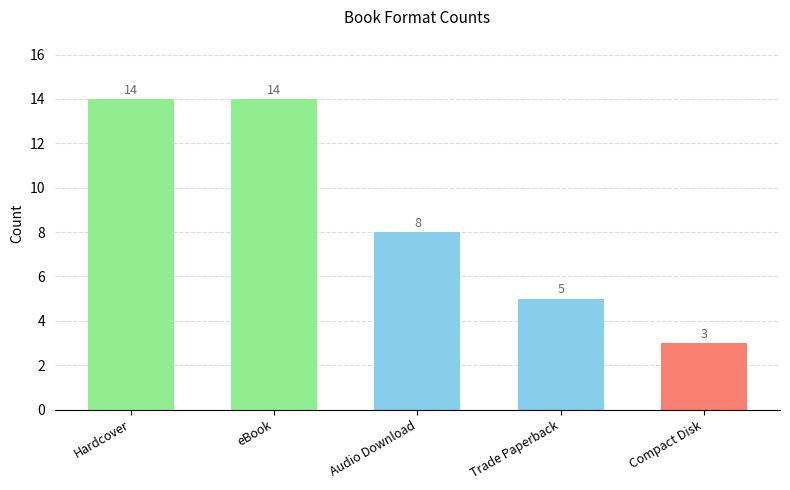

Count the number of data series in this chart.

1